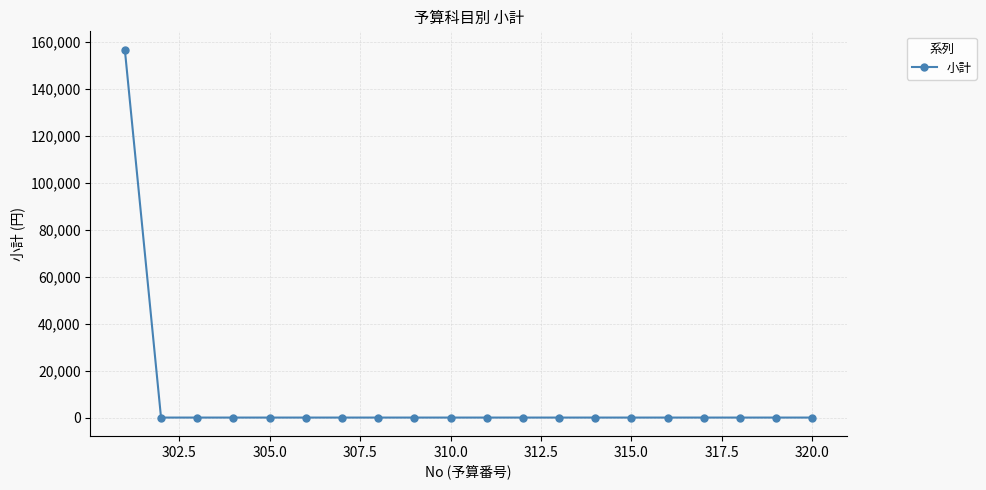

What is the maximum value shown in the chart?

156750